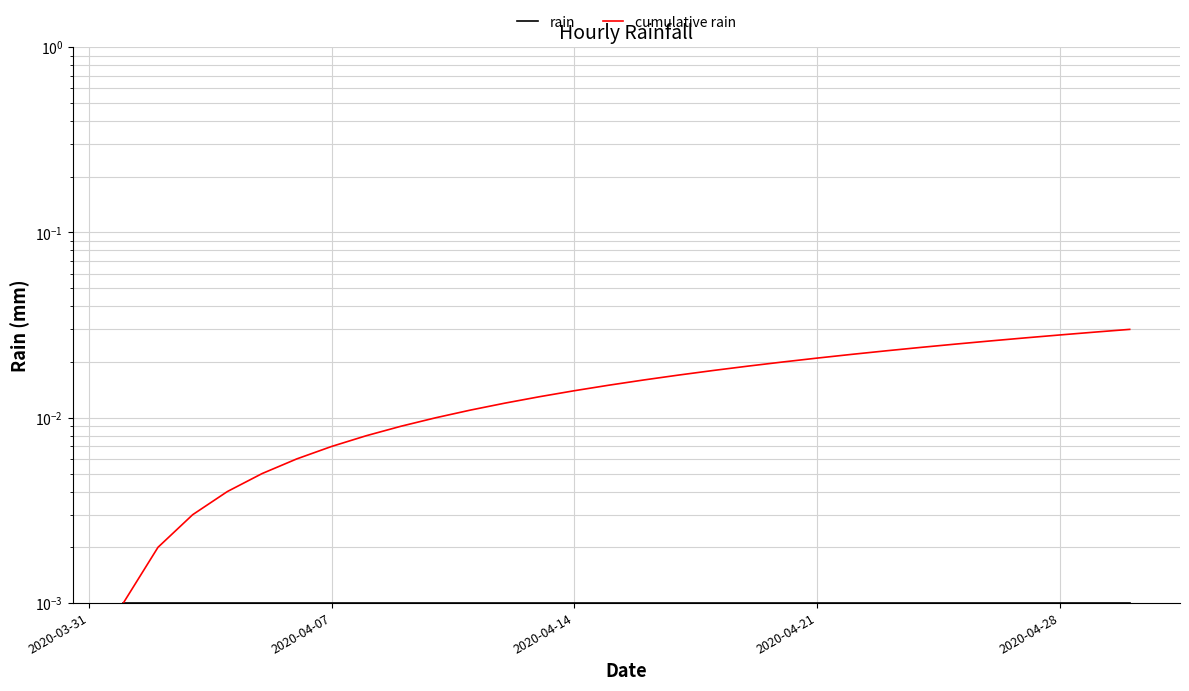

True or false: rain has more than 0 points higher than both neighbors.

False